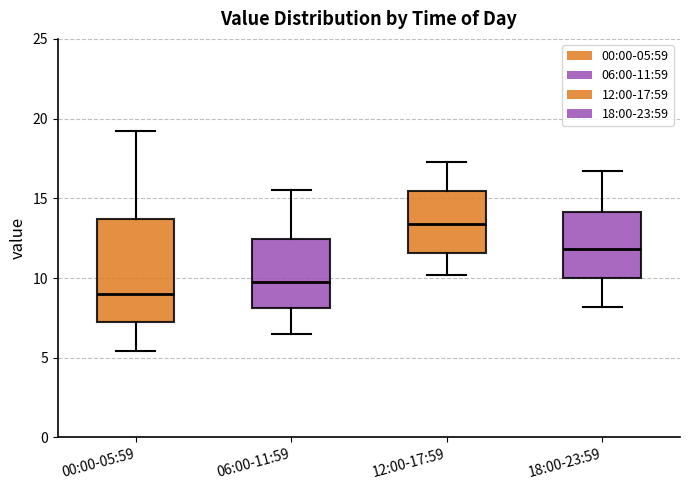

Reading left to right, transcribe this box plot: for each box, give where its median line is, the range the box spans, and where its two whiskers end, as read against the y-axis. The values are not printed on the chart, so give them approximately, as read against the axis.

00:00-05:59: median 9.0, box 7.0 to 13.5, whiskers 5.5 to 19.0
06:00-11:59: median 10.0, box 8.0 to 12.5, whiskers 6.5 to 15.5
12:00-17:59: median 13.5, box 11.5 to 15.5, whiskers 10.0 to 17.5
18:00-23:59: median 12.0, box 10.0 to 14.0, whiskers 8.0 to 16.5